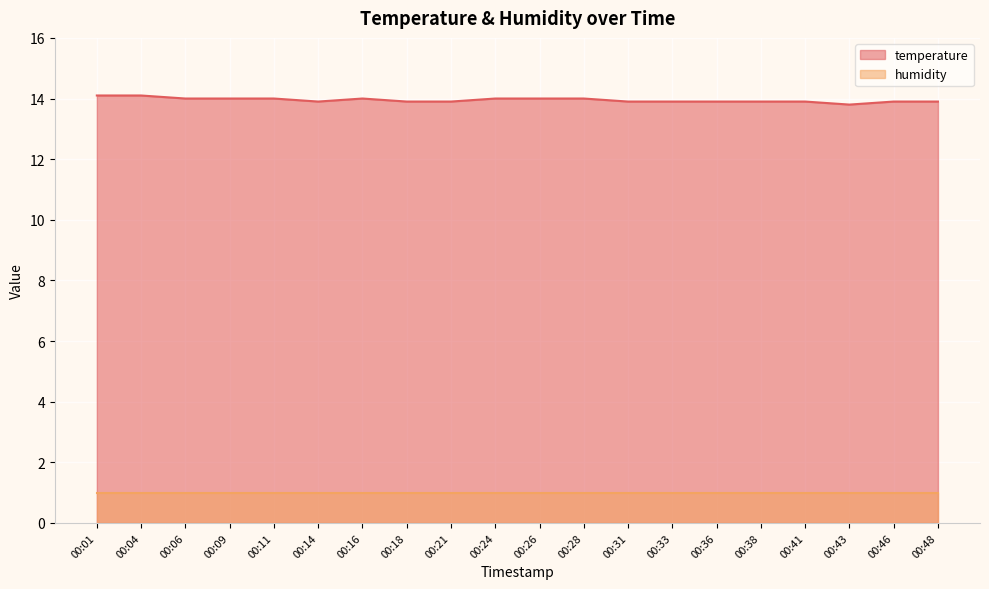

What is the maximum value shown in the chart?

14.1